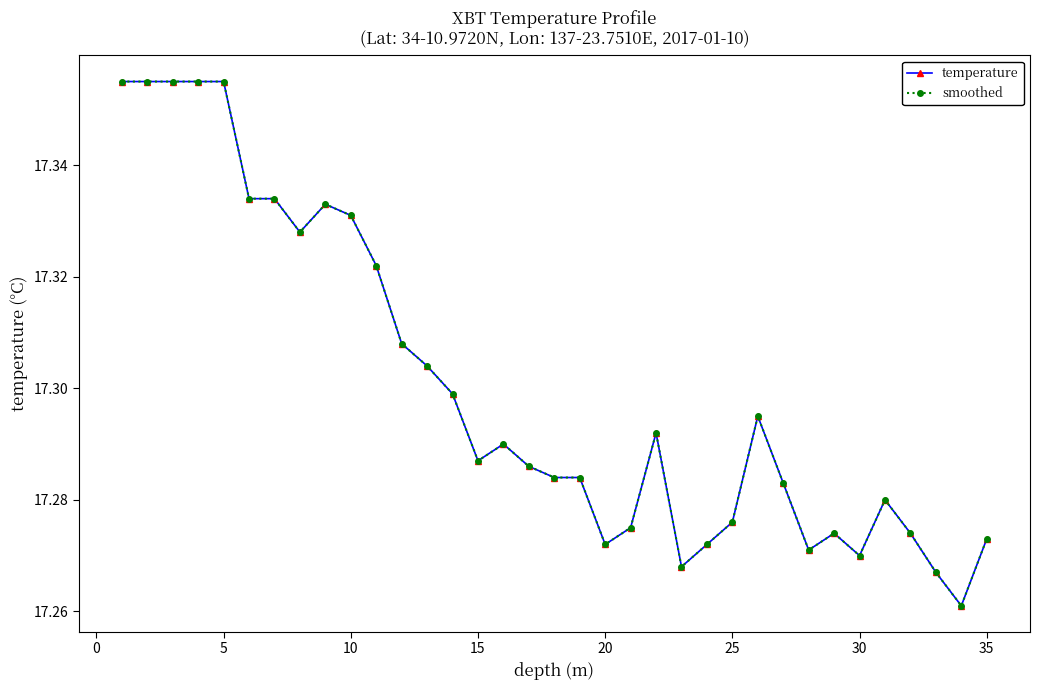

Which series has the largest range (max minus min)?

temperature